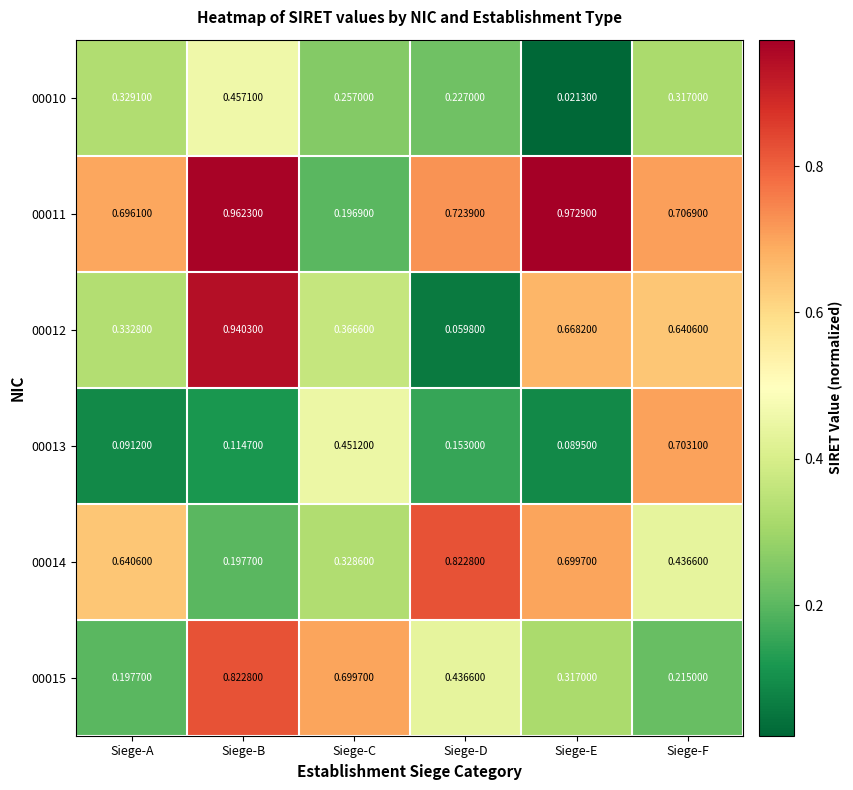

Which series has the largest range (max minus min)?

00012